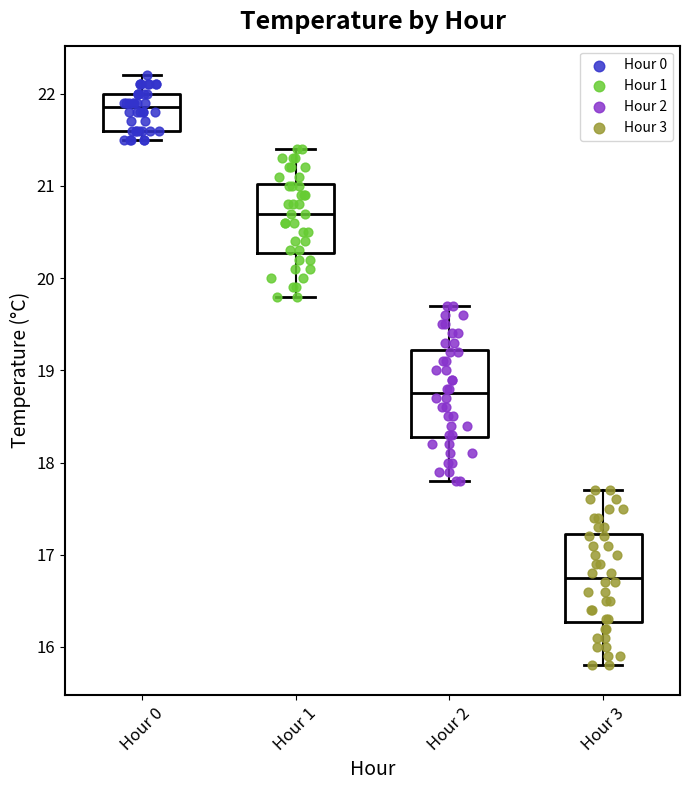

Which box's median line is the lowest?

Hour 3